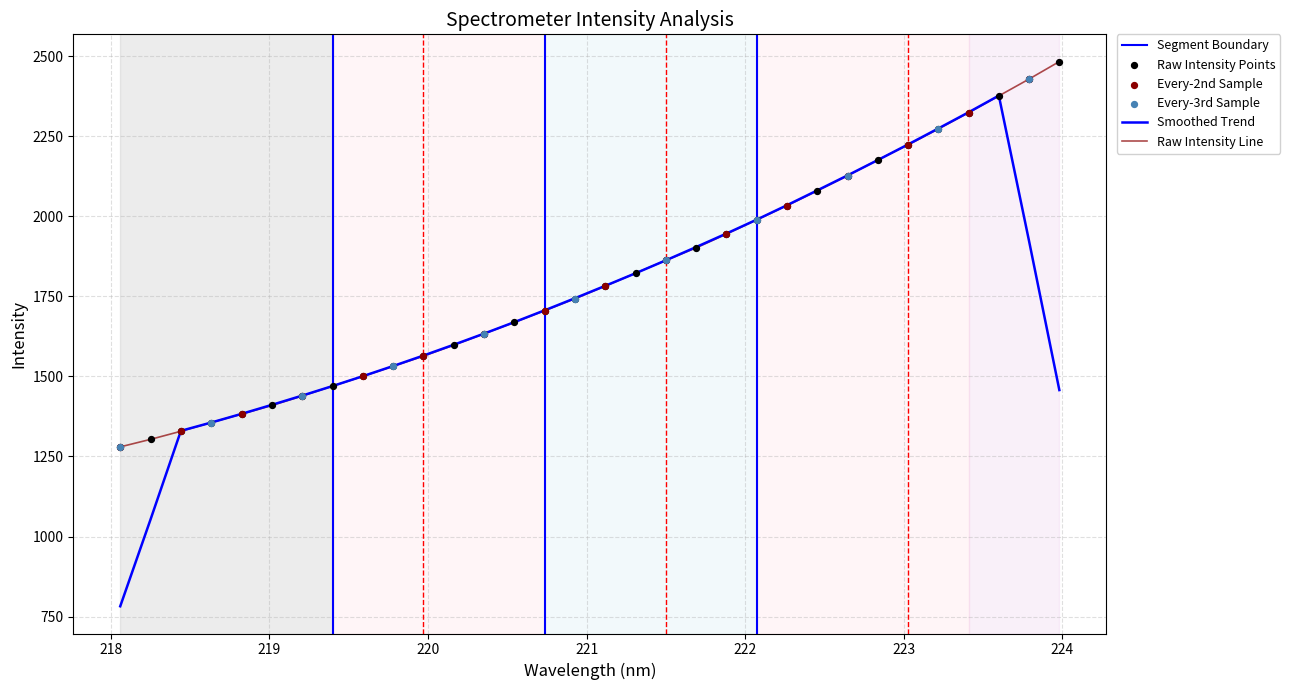

At how many categories does at least one series exceed 1797?

15